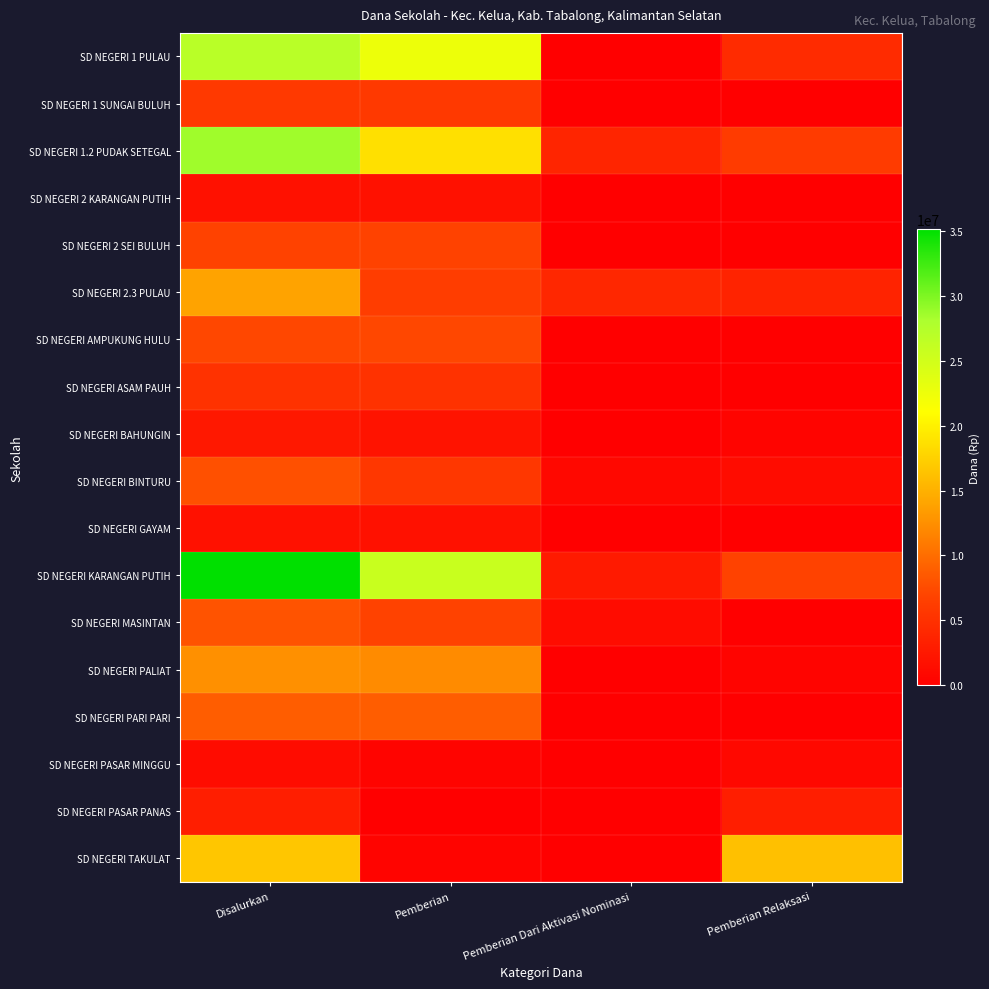

How many series are shown in this chart?

18